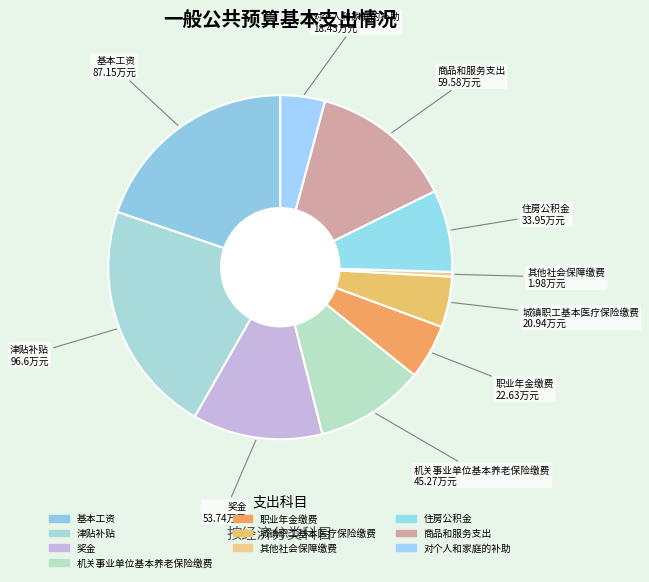

The 奖金 slice represents 12% of the pie. True or false?

True